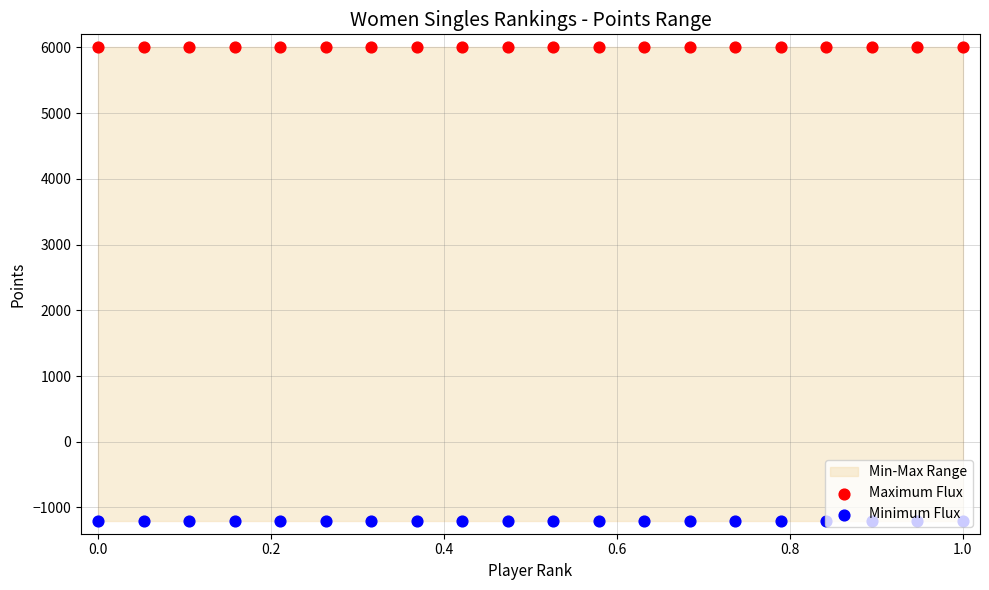

At how many categories does at least one series exceed 1516?

20